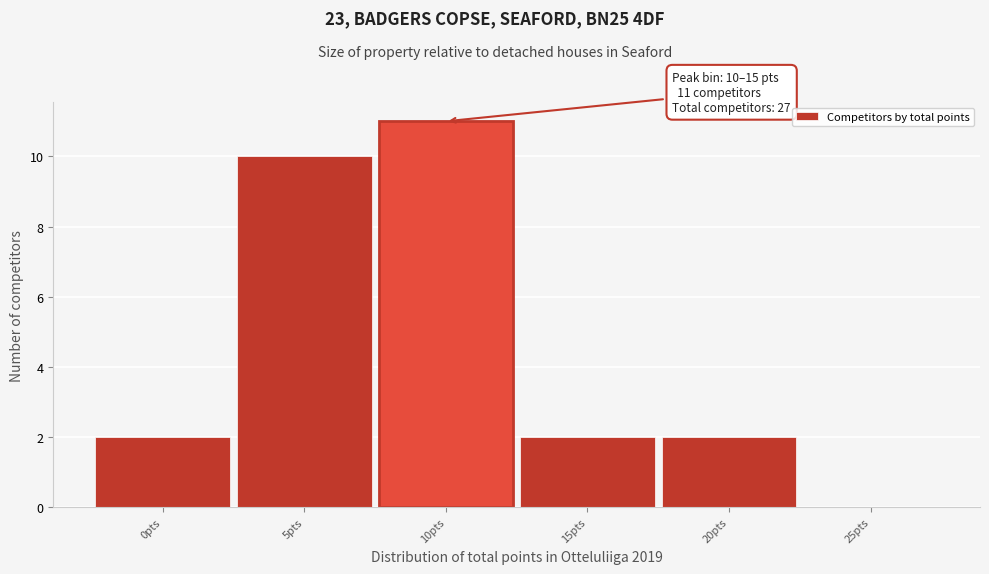

Reading right to left, list all the values displayed in this chart.

25pts=0	20pts=2	15pts=2	10pts=11	5pts=10	0pts=2